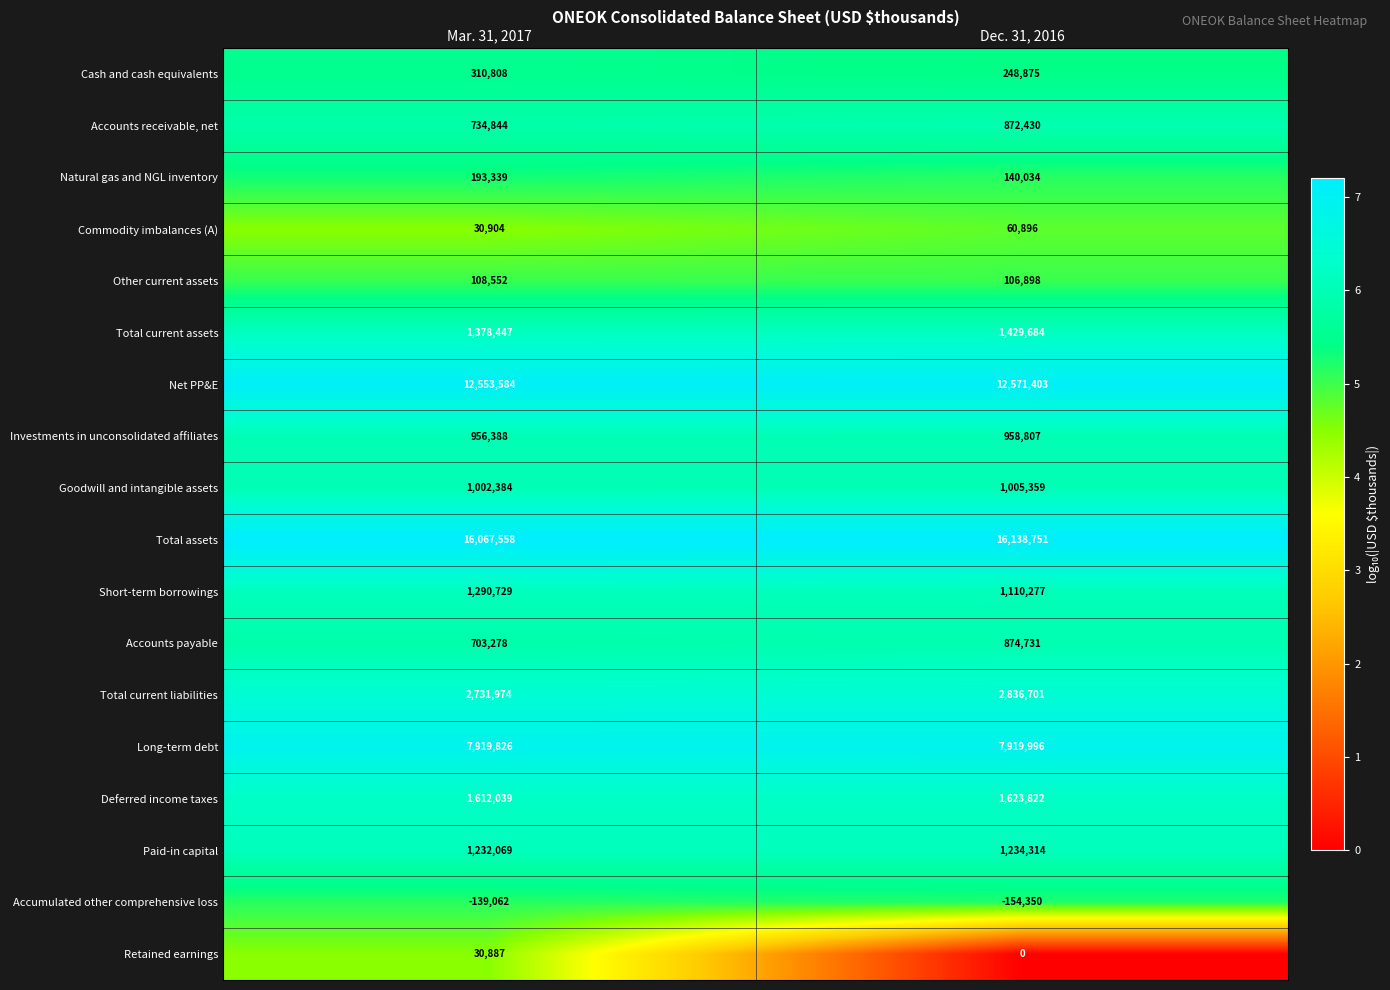

True or false: Goodwill and intangible assets has a value of 421646 at Mar. 31, 2017.

False